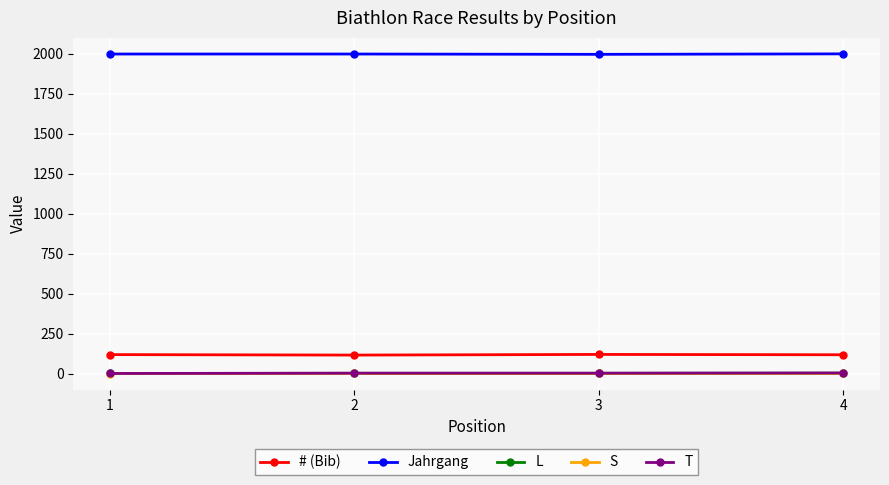

What is the lowest value of the # (Bib) series?

116